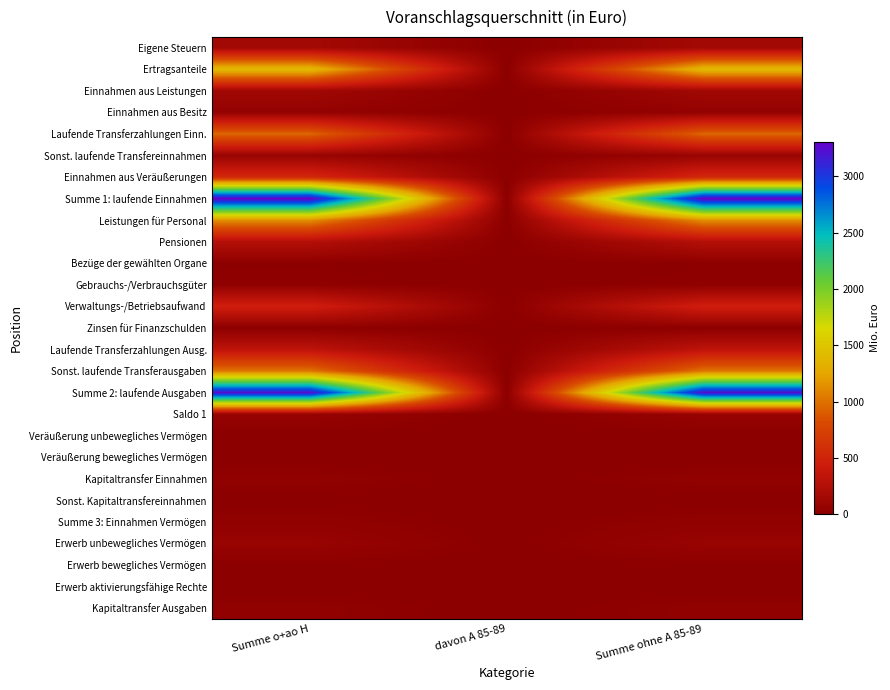

Reading right to left, list all the values displayed in this chart.

Eigene Steuern: Summe ohne A 85-89=151.2	davon A 85-89=0.0	Summe o+ao H=151.2
Ertragsanteile: Summe ohne A 85-89=1403.5	davon A 85-89=0.0	Summe o+ao H=1403.5
Einnahmen aus Leistungen: Summe ohne A 85-89=131.9	davon A 85-89=0.0	Summe o+ao H=131.9
Einnahmen aus Besitz: Summe ohne A 85-89=50.0	davon A 85-89=0.2	Summe o+ao H=50.2
Laufende Transferzahlungen Einn.: Summe ohne A 85-89=955.9	davon A 85-89=0.0	Summe o+ao H=955.9
Sonst. laufende Transfereinnahmen: Summe ohne A 85-89=78.3	davon A 85-89=0.0	Summe o+ao H=78.3
Einnahmen aus Veräußerungen: Summe ohne A 85-89=535.5	davon A 85-89=3.0	Summe o+ao H=538.5
Summe 1: laufende Einnahmen: Summe ohne A 85-89=3306.3	davon A 85-89=3.2	Summe o+ao H=3309.5
Leistungen für Personal: Summe ohne A 85-89=1138.0	davon A 85-89=1.1	Summe o+ao H=1139.1
Pensionen: Summe ohne A 85-89=257.3	davon A 85-89=0.0	Summe o+ao H=257.3
Bezüge der gewählten Organe: Summe ohne A 85-89=8.7	davon A 85-89=0.0	Summe o+ao H=8.7
Gebrauchs-/Verbrauchsgüter: Summe ohne A 85-89=22.5	davon A 85-89=1.3	Summe o+ao H=23.7
Verwaltungs-/Betriebsaufwand: Summe ohne A 85-89=463.3	davon A 85-89=0.8	Summe o+ao H=464.2
Zinsen für Finanzschulden: Summe ohne A 85-89=8.0	davon A 85-89=0.0	Summe o+ao H=8.0
Laufende Transferzahlungen Ausg.: Summe ohne A 85-89=324.7	davon A 85-89=0.0	Summe o+ao H=324.7
Sonst. laufende Transferausgaben: Summe ohne A 85-89=1017.2	davon A 85-89=0.0	Summe o+ao H=1017.2
Summe 2: laufende Ausgaben: Summe ohne A 85-89=3239.7	davon A 85-89=3.2	Summe o+ao H=3242.9
Saldo 1: Summe ohne A 85-89=66.6	davon A 85-89=0.1	Summe o+ao H=66.6
Veräußerung unbewegliches Vermögen: Summe ohne A 85-89=1.6	davon A 85-89=0.0	Summe o+ao H=1.6
Veräußerung bewegliches Vermögen: Summe ohne A 85-89=0.1	davon A 85-89=0.0	Summe o+ao H=0.1
Kapitaltransfer Einnahmen: Summe ohne A 85-89=33.6	davon A 85-89=0.0	Summe o+ao H=33.6
Sonst. Kapitaltransfereinnahmen: Summe ohne A 85-89=0.0	davon A 85-89=0.0	Summe o+ao H=0.0
Summe 3: Einnahmen Vermögen: Summe ohne A 85-89=35.3	davon A 85-89=0.0	Summe o+ao H=35.3
Erwerb unbewegliches Vermögen: Summe ohne A 85-89=74.8	davon A 85-89=0.4	Summe o+ao H=75.2
Erwerb bewegliches Vermögen: Summe ohne A 85-89=7.7	davon A 85-89=0.1	Summe o+ao H=7.9
Erwerb aktivierungsfähige Rechte: Summe ohne A 85-89=1.2	davon A 85-89=0.0	Summe o+ao H=1.2
Kapitaltransfer Ausgaben: Summe ohne A 85-89=31.5	davon A 85-89=0.0	Summe o+ao H=31.5